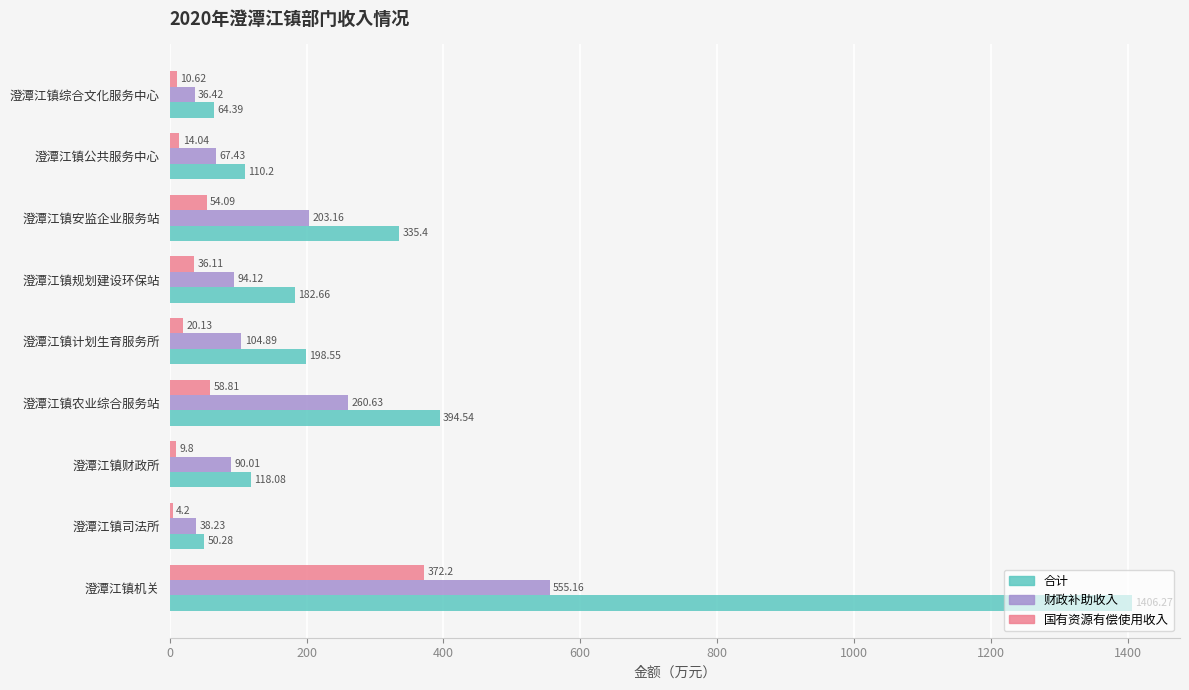

What is the sum of the 合计 values at 澄潭江镇财政所 and 澄潭江镇司法所?

168.4